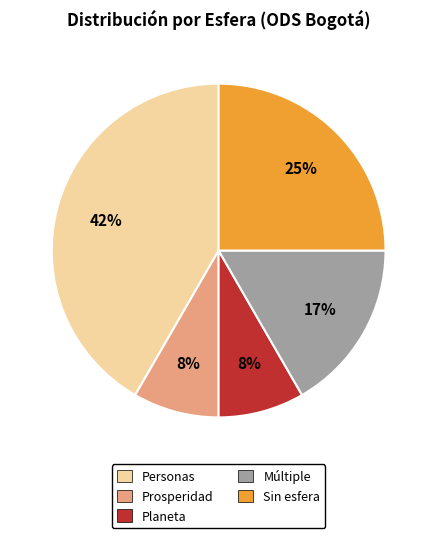

To the nearest percent, what is the average slice percentage?

20%